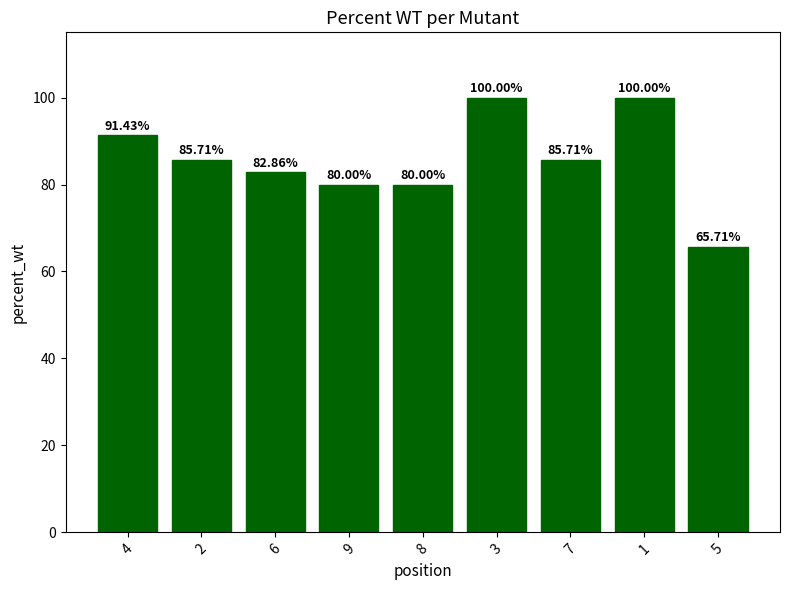

What is the difference between the maximum and second lowest values?

20.0